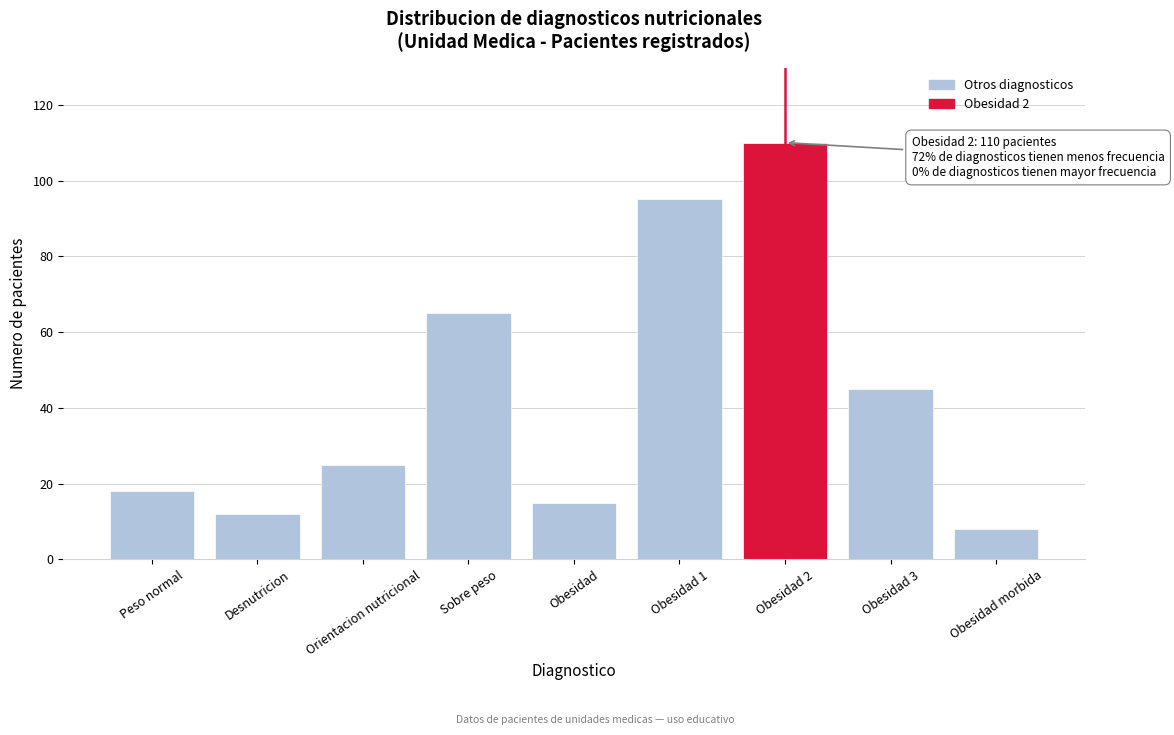

Reading left to right, what are all the values shown in this chart?

Peso normal=18	Desnutricion=12	Orientacion nutricional=25	Sobre peso=65	Obesidad=15	Obesidad 1=95	Obesidad 2=110	Obesidad 3=45	Obesidad morbida=8